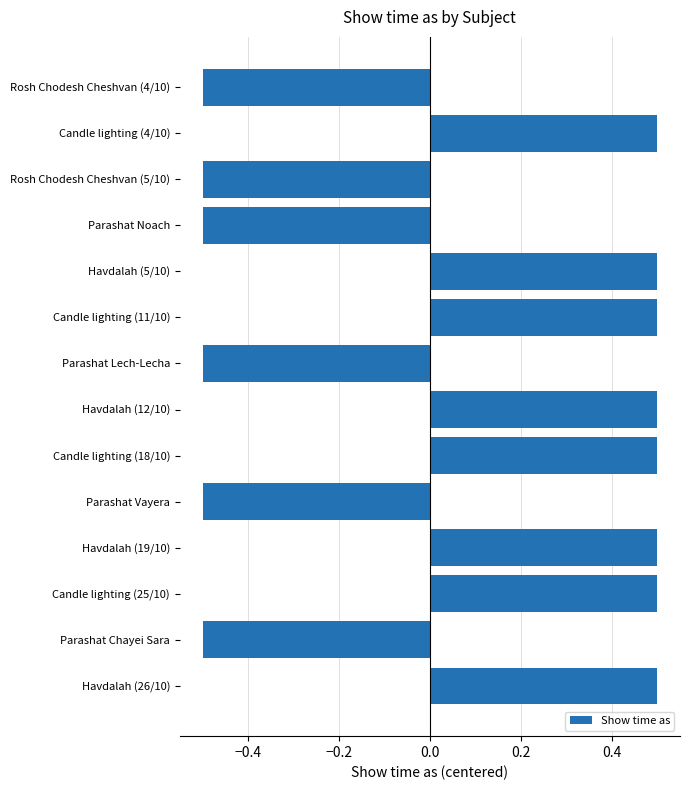

What is the change in value from Parashat Vayera to Havdalah (26/10)?

+1.0